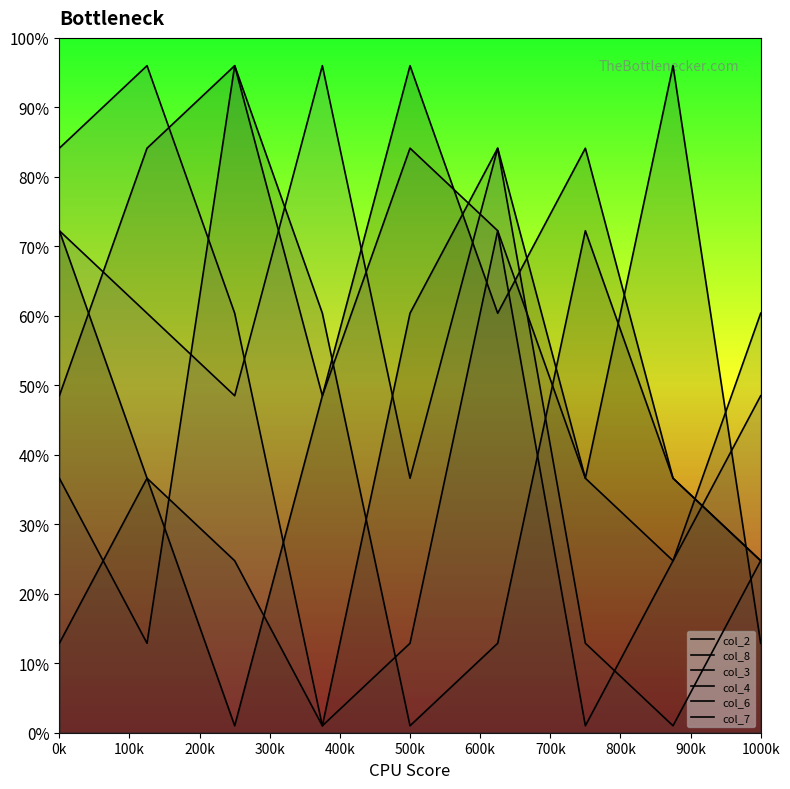

True or false: col_3 and col_6 intersect in this chart.

True